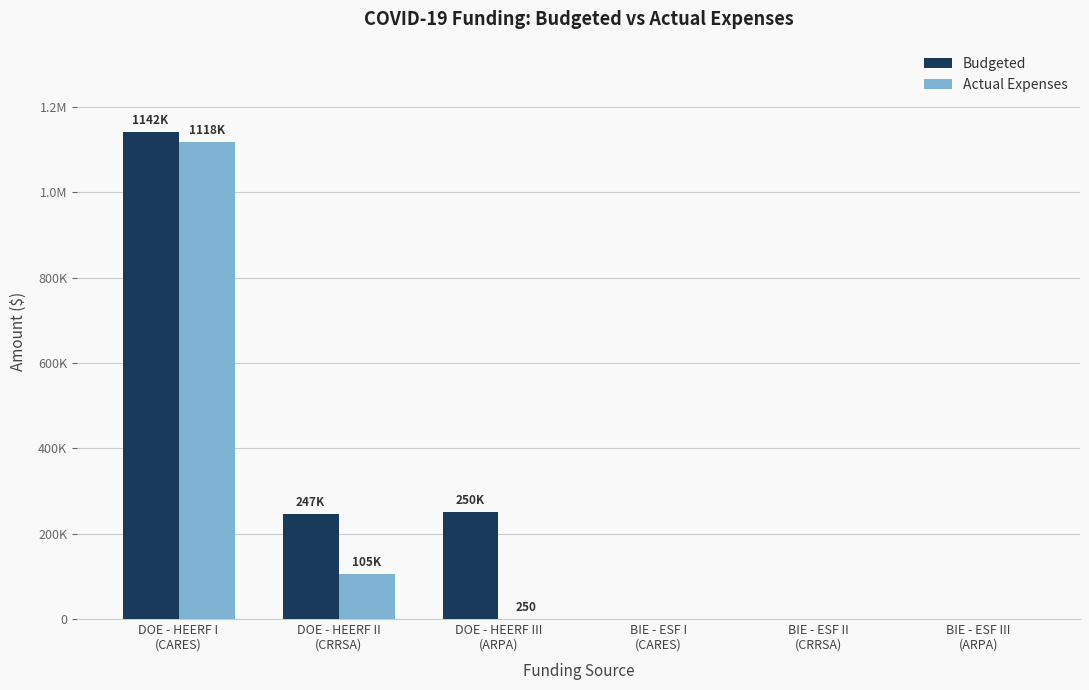

The value of Budgeted at DOE - HEERF III
(ARPA) is 157062.8. True or false?

False